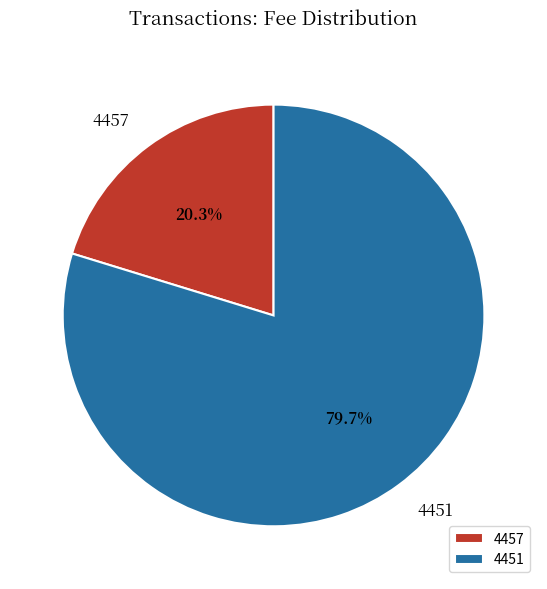

How many slices are in this pie chart?

2